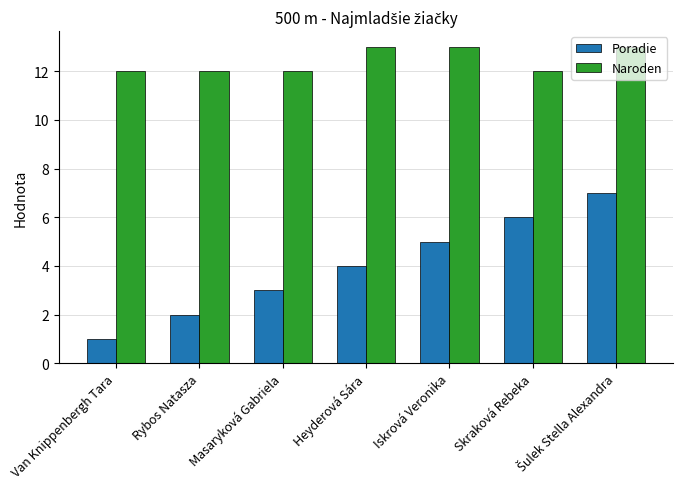

What is the total value across all series at Van Knippenbergh Tara?

13